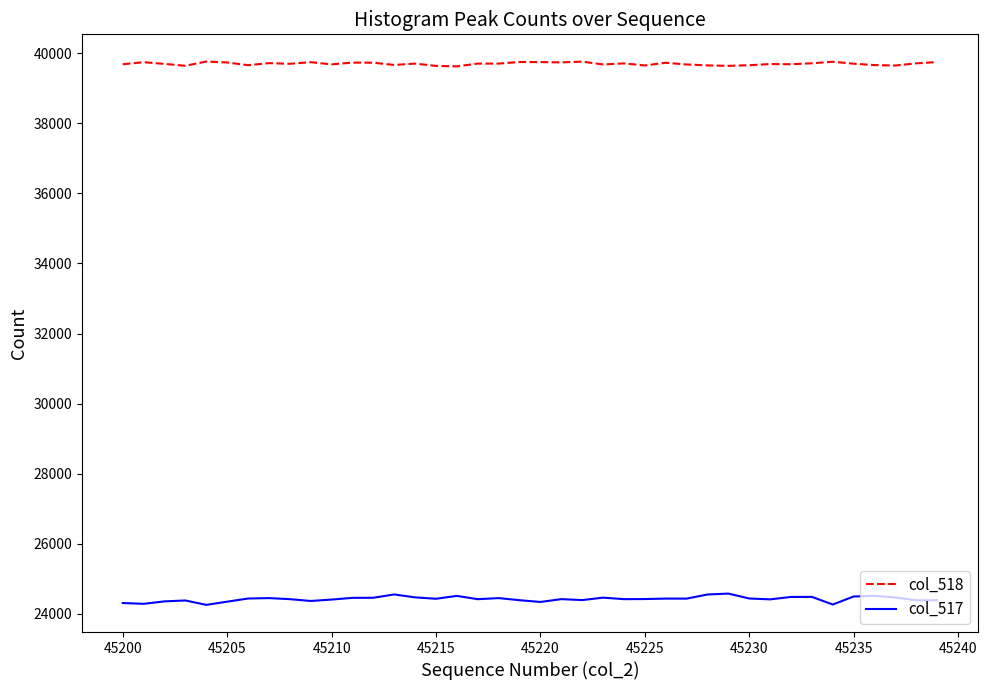

Rank the series by their average value, from highest to lowest.

col_518, col_517